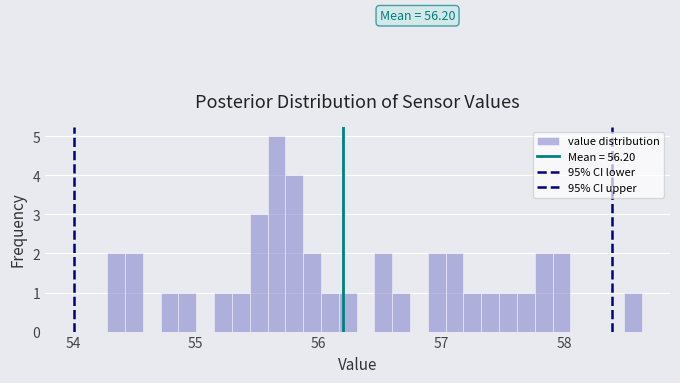

Read against the x-axis, roughly where is the centre of the tallest bar?

55.7